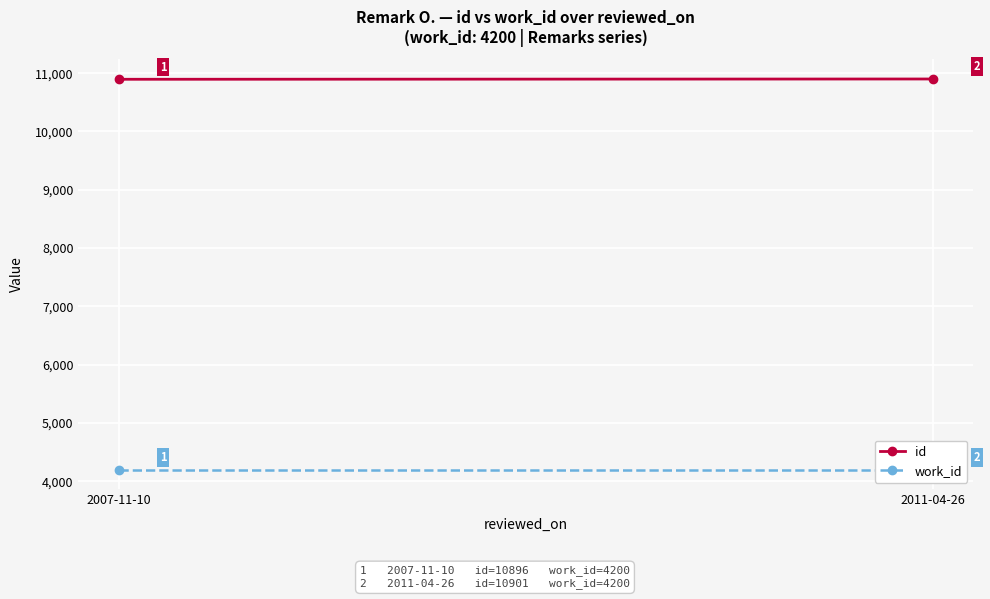

Is it true that id equals 6077 at 2011-04-26?

False